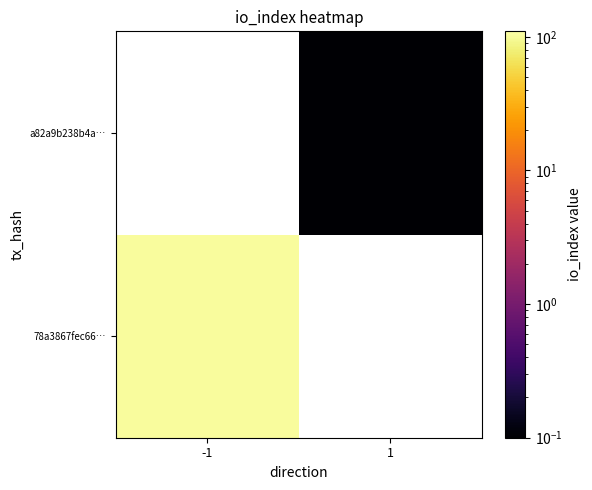

Read the 78a3867fec66… value at -1.

102.0